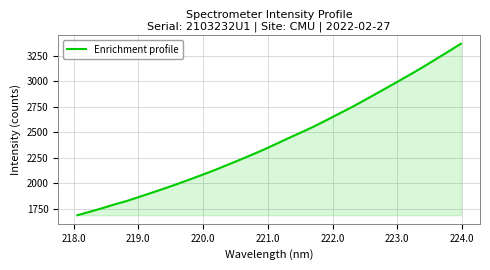

What is the greatest value displayed?

3368.1